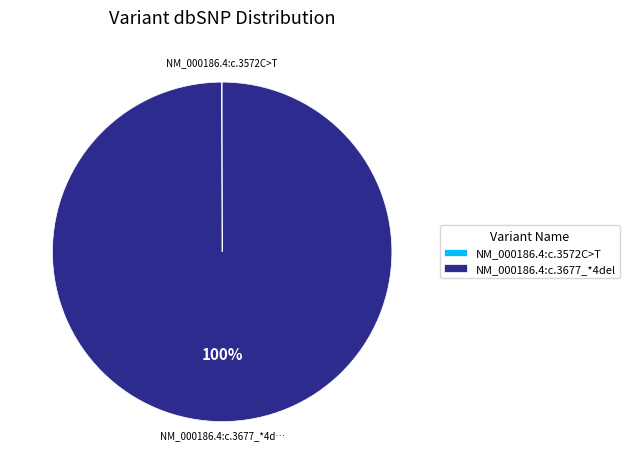

To the nearest percent, what is the average slice percentage?

50%